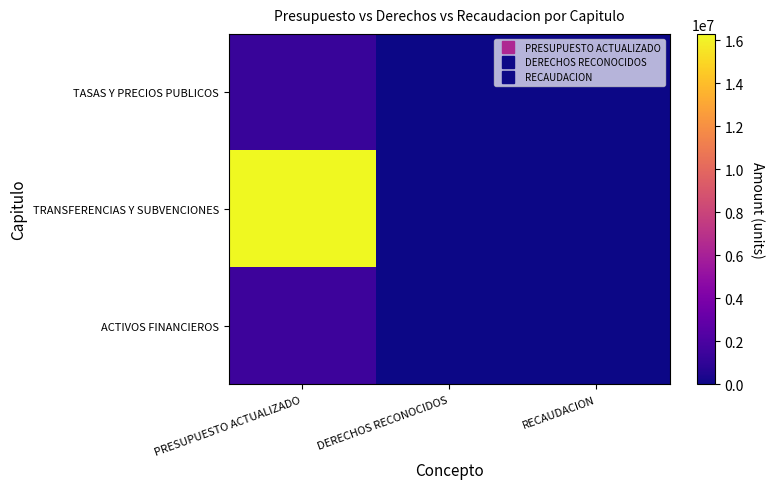

Which has a higher value, RECAUDACION or DERECHOS RECONOCIDOS?

DERECHOS RECONOCIDOS